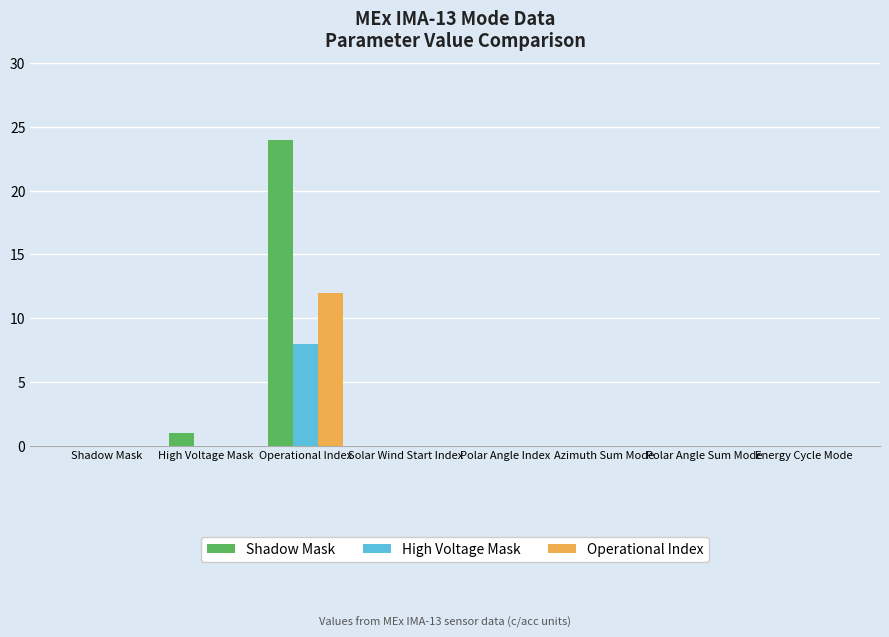

Reading left to right, extract all data points from this chart.

Shadow Mask: Shadow Mask=0	High Voltage Mask=1	Operational Index=24	Solar Wind Start Index=0	Polar Angle Index=0	Azimuth Sum Mode=0	Polar Angle Sum Mode=0	Energy Cycle Mode=0
High Voltage Mask: Shadow Mask=0	High Voltage Mask=0	Operational Index=8	Solar Wind Start Index=0	Polar Angle Index=0	Azimuth Sum Mode=0	Polar Angle Sum Mode=0	Energy Cycle Mode=0
Operational Index: Shadow Mask=0	High Voltage Mask=0	Operational Index=12	Solar Wind Start Index=0	Polar Angle Index=0	Azimuth Sum Mode=0	Polar Angle Sum Mode=0	Energy Cycle Mode=0